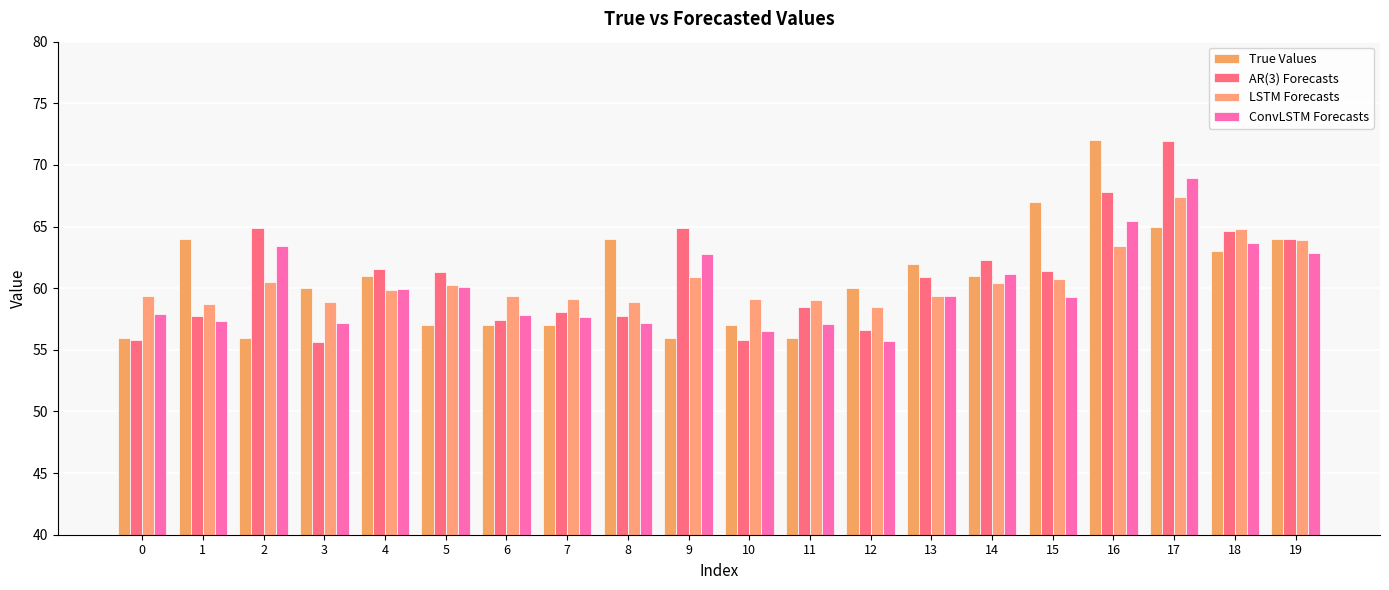

Which category has the lowest value across all series?

3